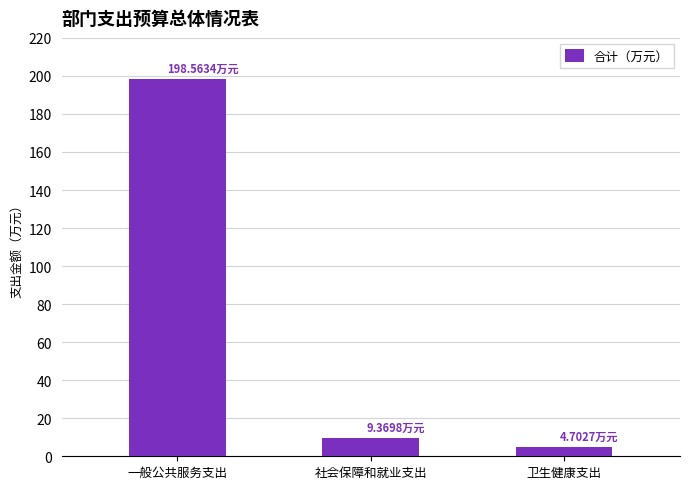

How many data points are above 9?

2